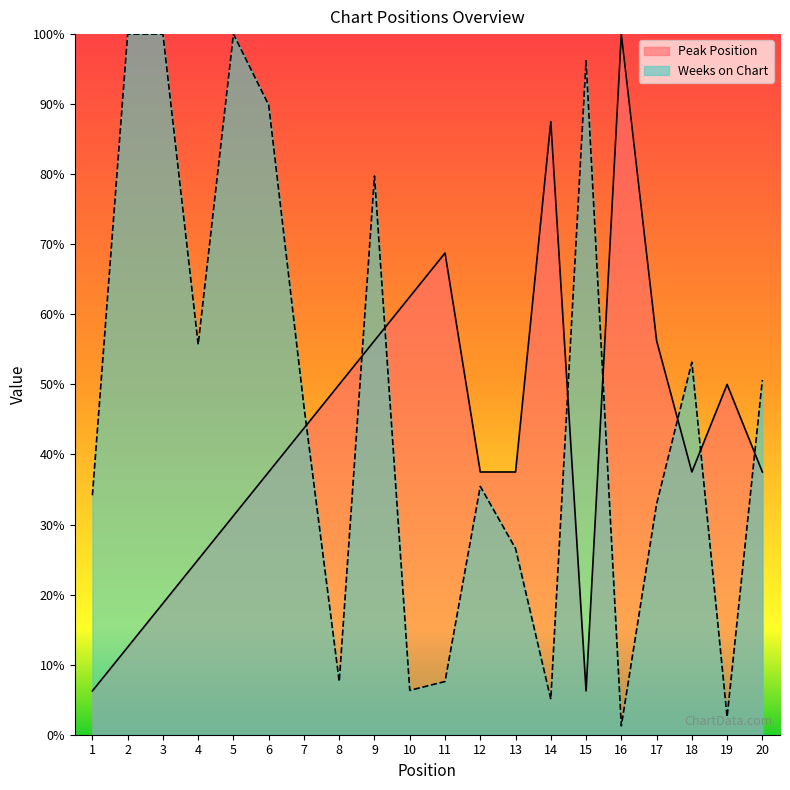

What is the difference between the maximum and second lowest values in the Weeks on Chart series?

97.5